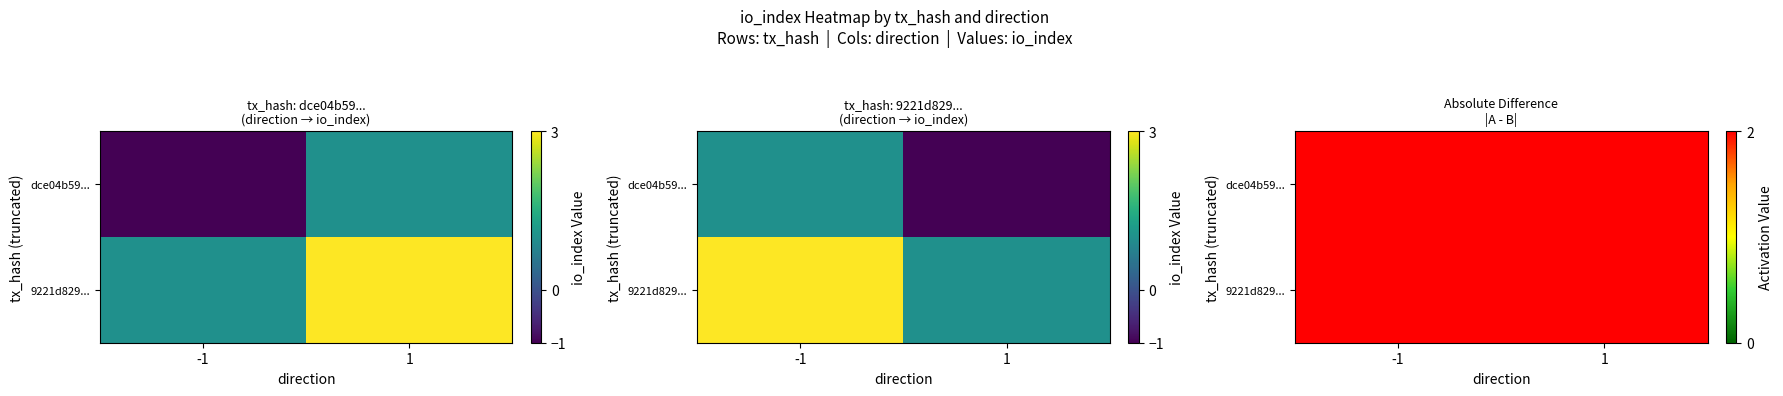

What is the greatest value displayed?

3